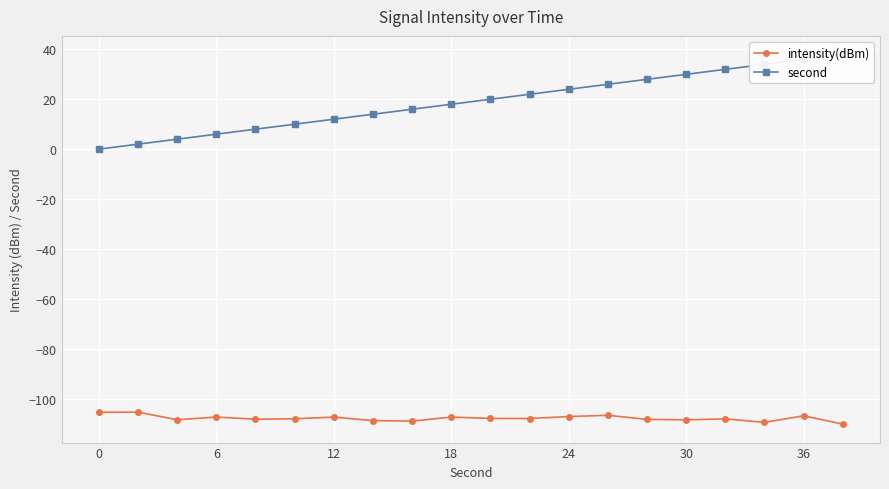

How many lines are shown in the chart?

2